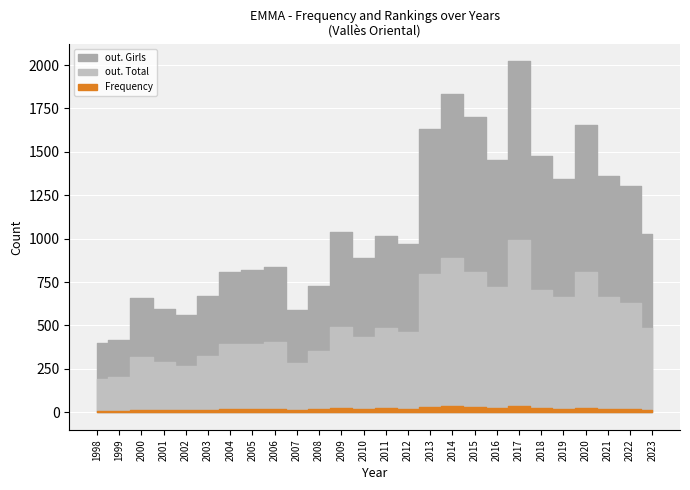

Which series changed the most between 2008 and 2012?

out. Girls